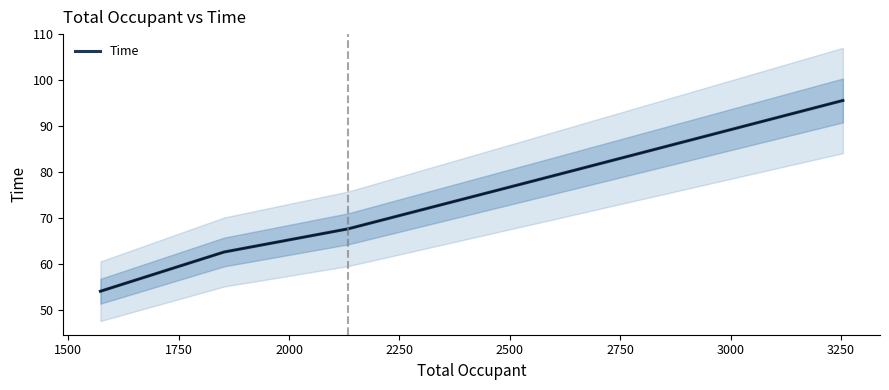

How many lines are shown in the chart?

1